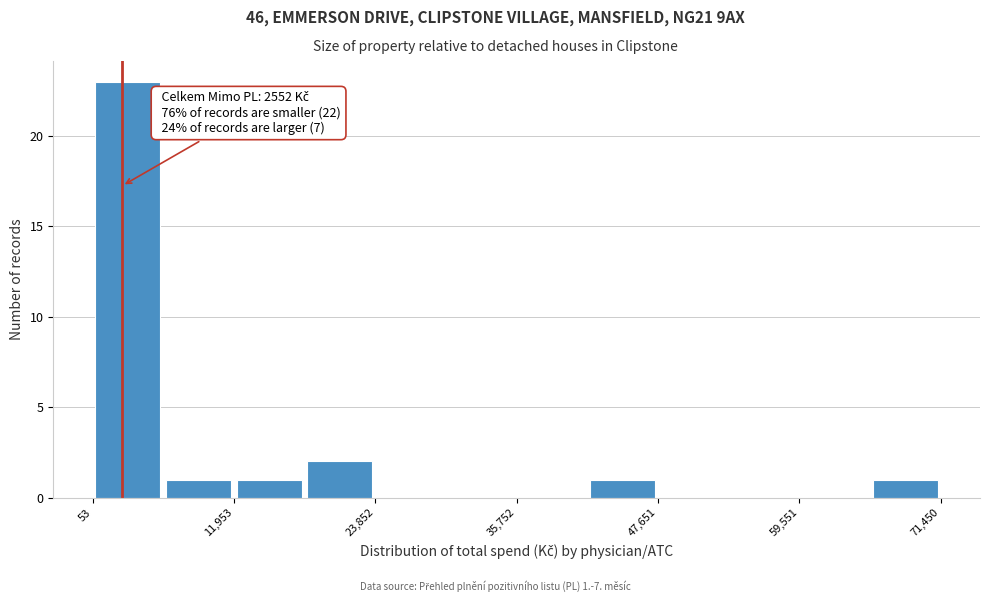

Read against the x-axis, roughly where is the centre of the tallest bar?

4000